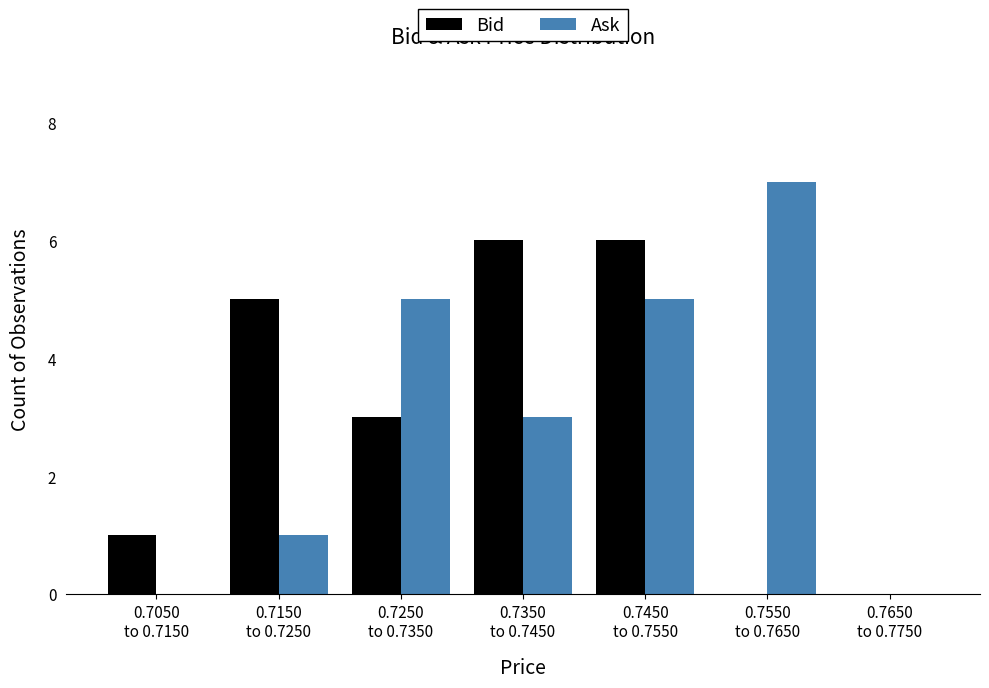

What is the maximum value for Bid?

6